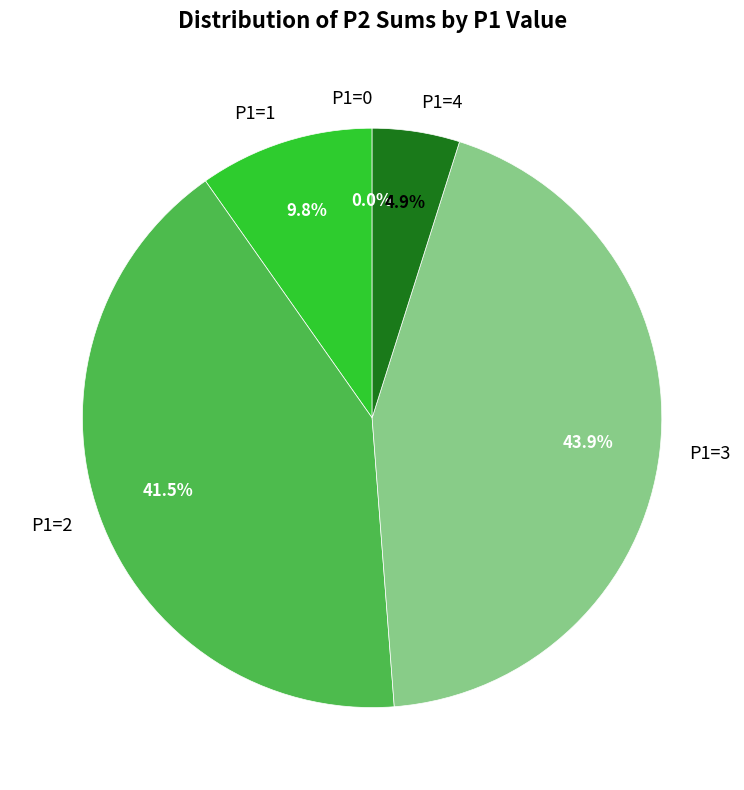

The 24 slice represents 1% of the pie. True or false?

False